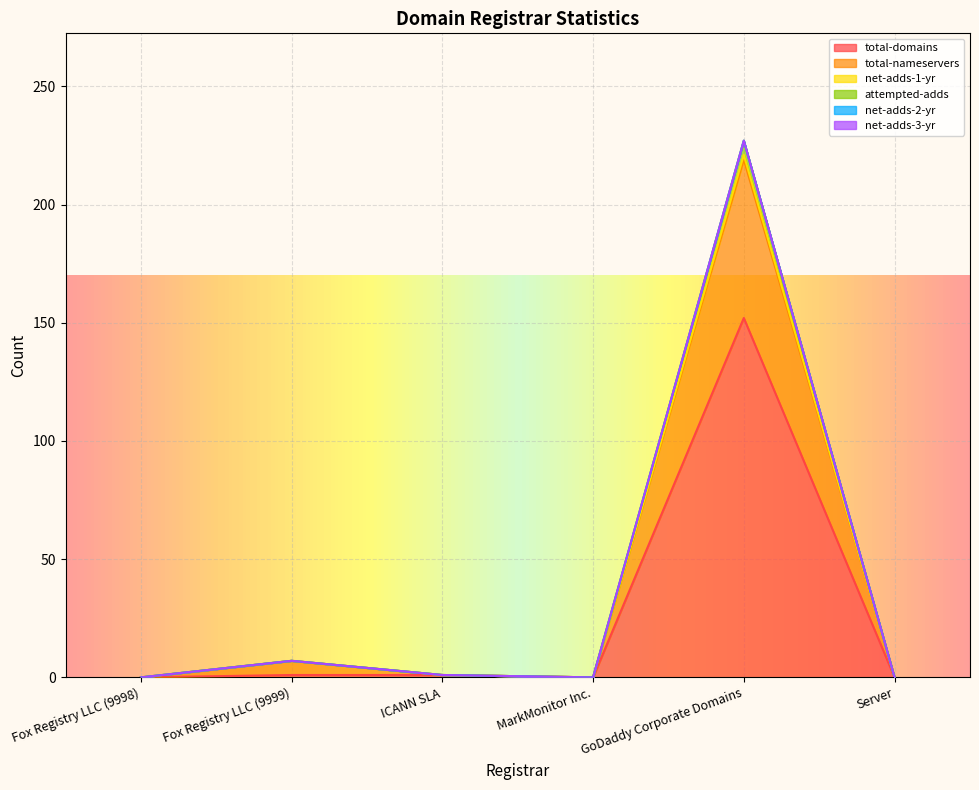

True or false: net-adds-1-yr and total-domains intersect in this chart.

False